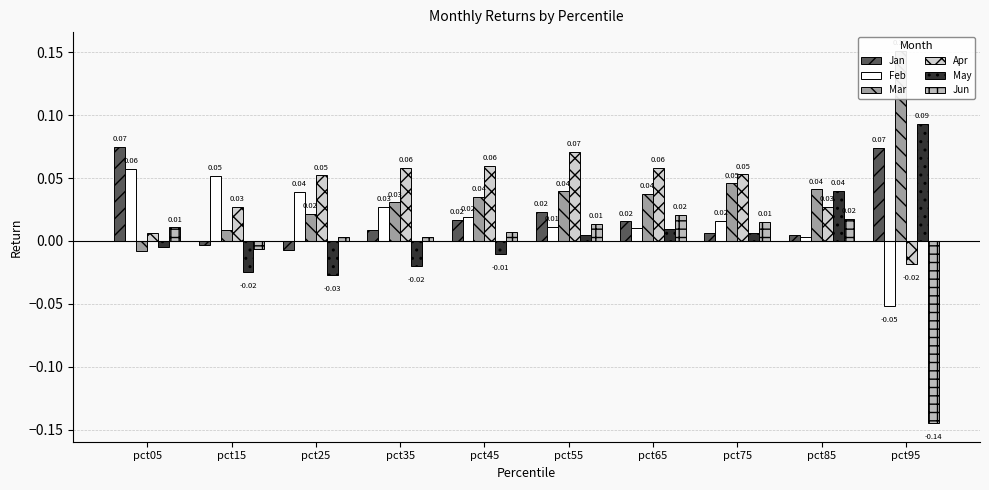

Reading left to right, extract all data points from this chart.

Jan: pct05=0.1	pct15=-0.0	pct25=-0.0	pct35=0.0	pct45=0.0	pct55=0.0	pct65=0.0	pct75=0.0	pct85=0.0	pct95=0.1
Feb: pct05=0.1	pct15=0.1	pct25=0.0	pct35=0.0	pct45=0.0	pct55=0.0	pct65=0.0	pct75=0.0	pct85=0.0	pct95=-0.1
Mar: pct05=-0.0	pct15=0.0	pct25=0.0	pct35=0.0	pct45=0.0	pct55=0.0	pct65=0.0	pct75=0.0	pct85=0.0	pct95=0.2
Apr: pct05=0.0	pct15=0.0	pct25=0.1	pct35=0.1	pct45=0.1	pct55=0.1	pct65=0.1	pct75=0.1	pct85=0.0	pct95=-0.0
May: pct05=-0.0	pct15=-0.0	pct25=-0.0	pct35=-0.0	pct45=-0.0	pct55=0.0	pct65=0.0	pct75=0.0	pct85=0.0	pct95=0.1
Jun: pct05=0.0	pct15=-0.0	pct25=0.0	pct35=0.0	pct45=0.0	pct55=0.0	pct65=0.0	pct75=0.0	pct85=0.0	pct95=-0.1